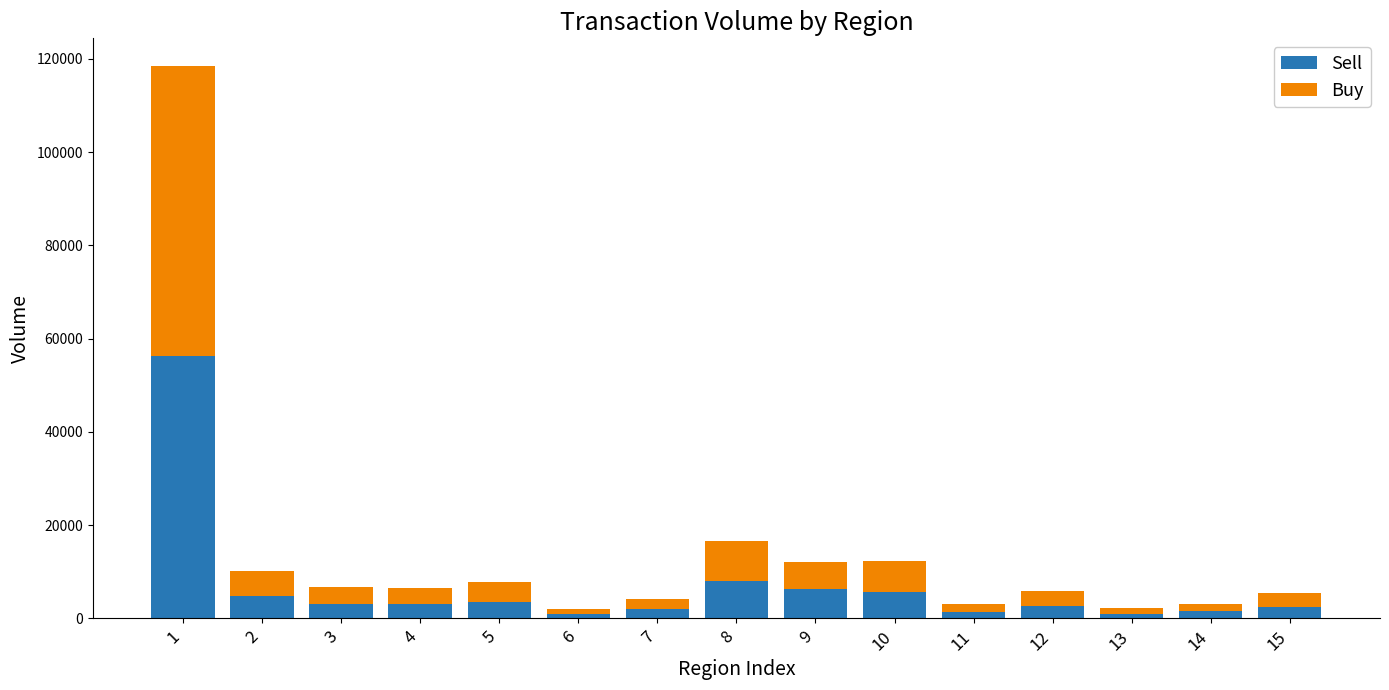

What is the sum of all Sell values?

102954